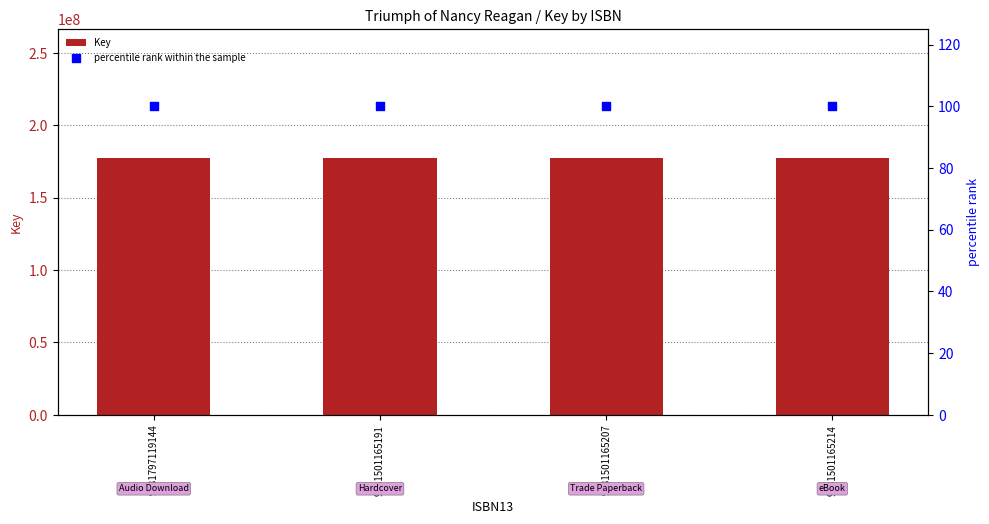

What are all the series names shown in the legend?

Key, percentile rank within the sample